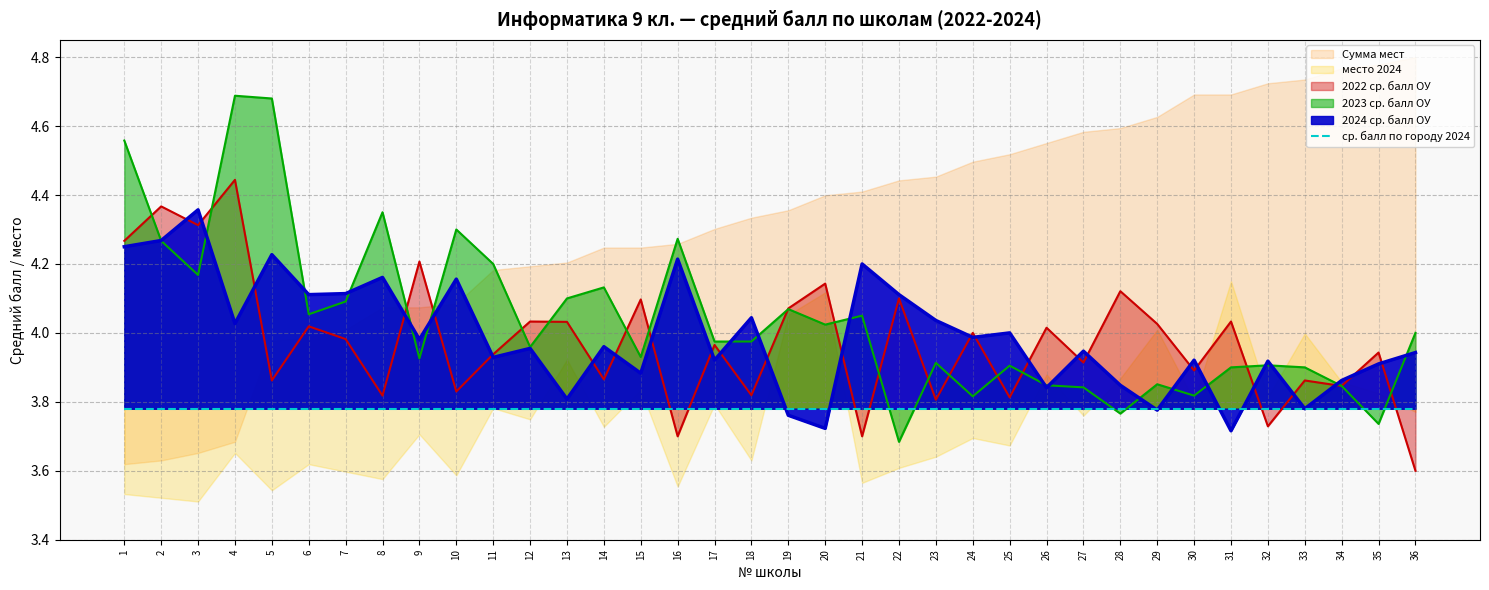

In 2024 ср. балл ОУ, how many points are higher than both neighbors (excluding endpoints)?

13